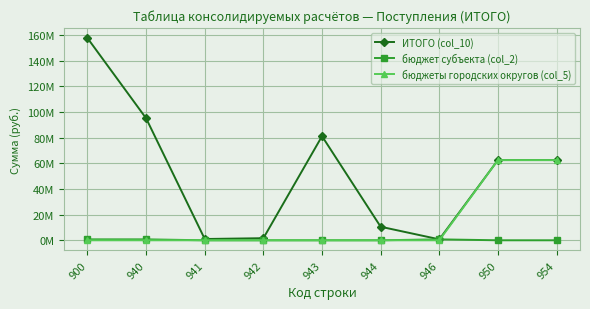

True or false: бюджет субъекта (col_2) and ИТОГО (col_10) intersect in this chart.

False